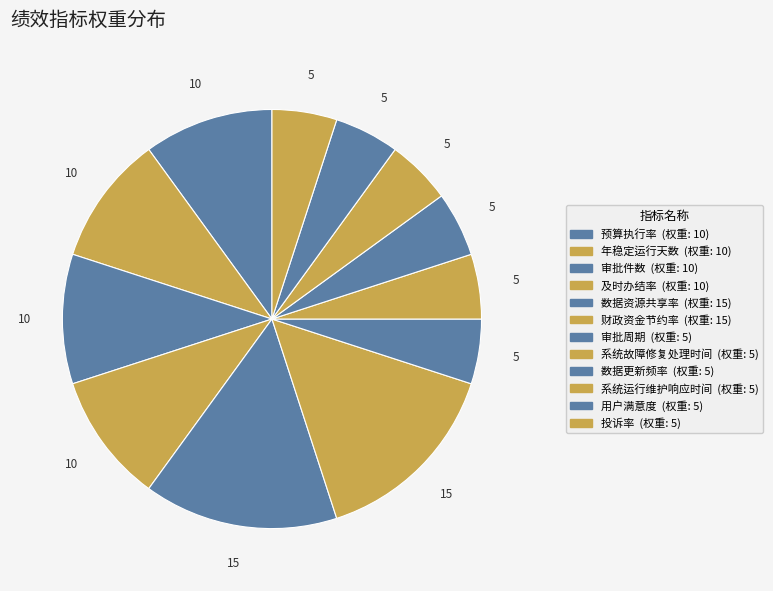

Do 年稳定运行天数 and 投诉率 together represent more than half of the pie?

No